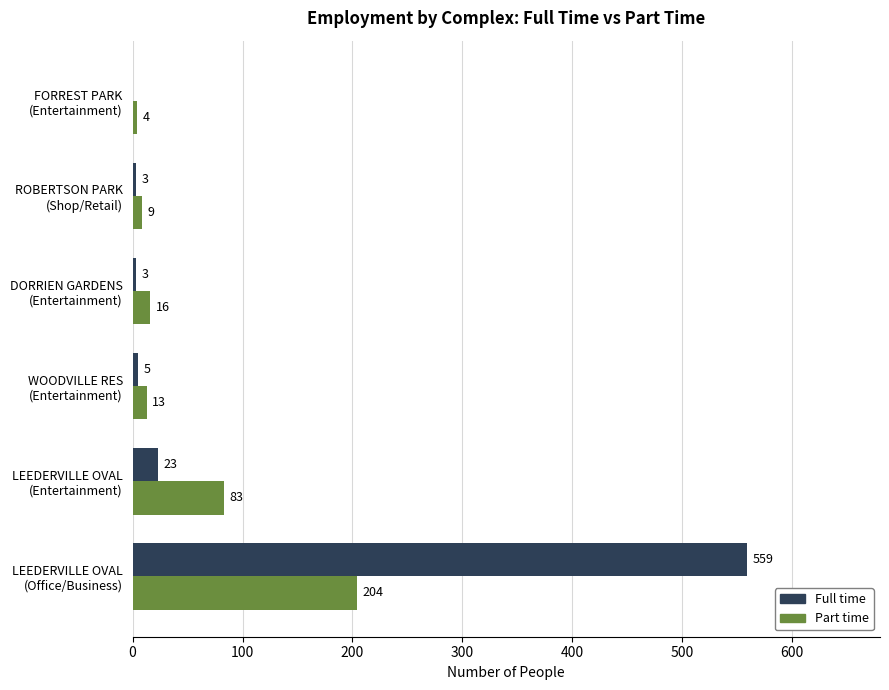

What is the sum of all Full time values?

593